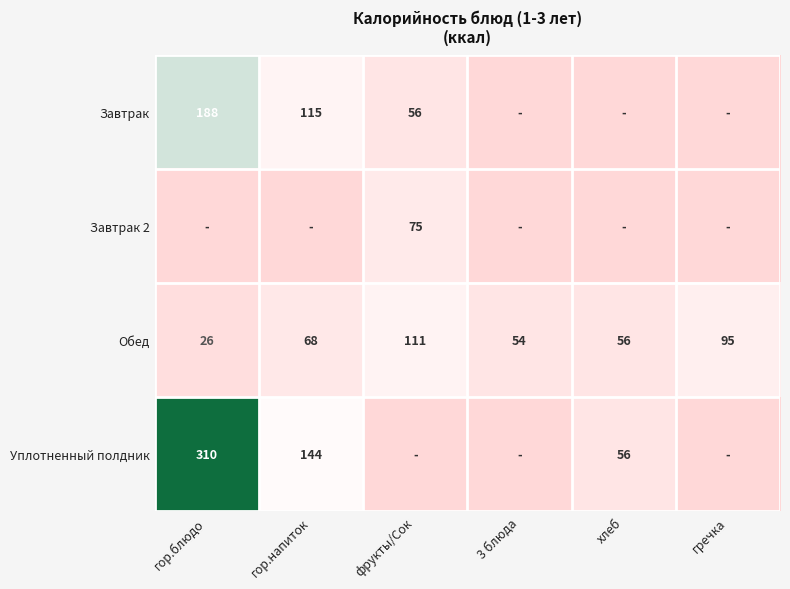

Rank the categories by Обед value from lowest to highest.

гор.блюдо, 3 блюда, хлеб, гор.напиток, гречка, фрукты/Сок